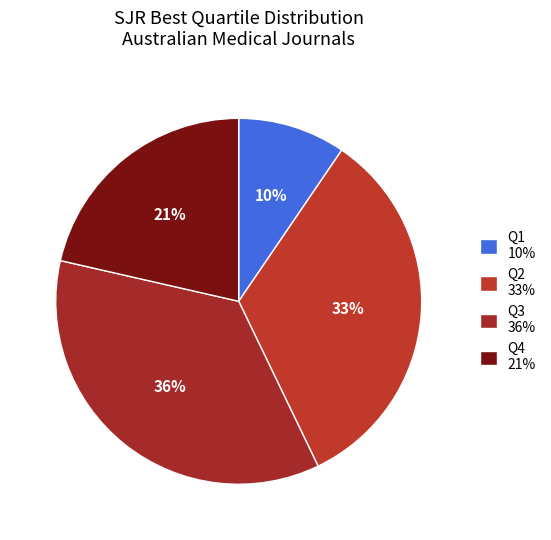

How much of the chart is everything except Q4?

78.6%